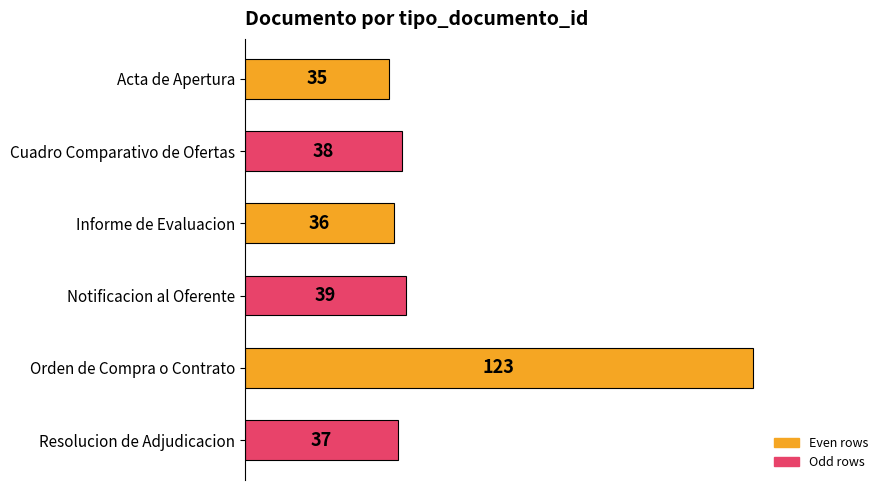

List the labels in order of value, smallest first.

Acta de Apertura, Informe de Evaluacion, Resolucion de Adjudicacion, Cuadro Comparativo de Ofertas, Notificacion al Oferente, Orden de Compra o Contrato